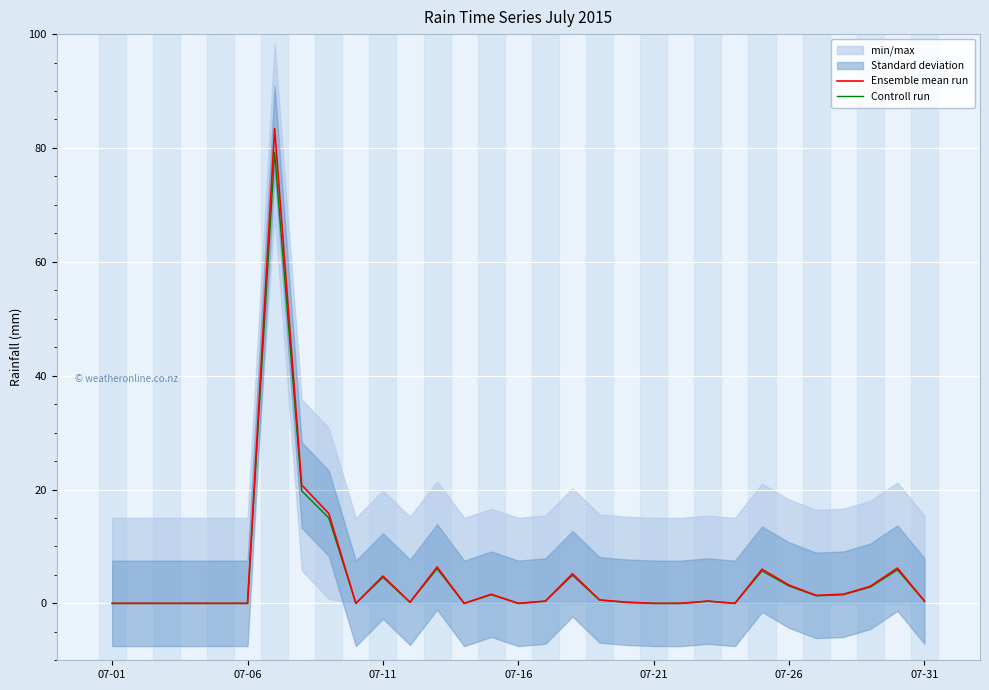

The Ensemble mean run series shows 0.0 at 07-06. True or false?

True